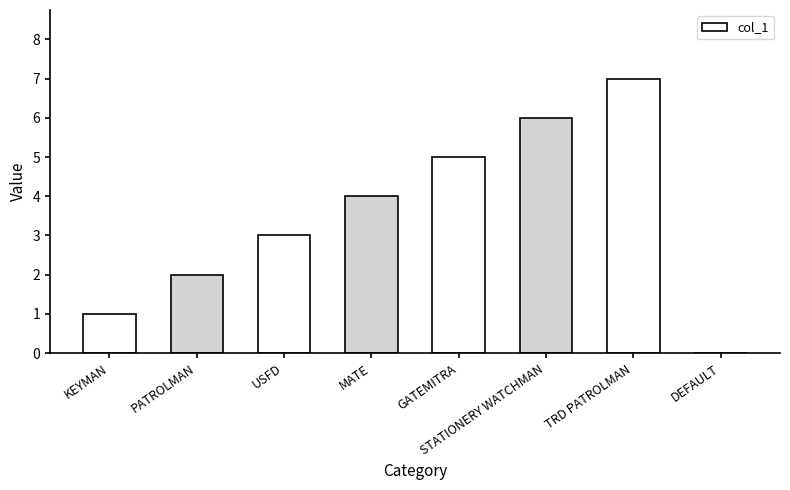

Which label corresponds to the largest value in the chart?

TRD PATROLMAN